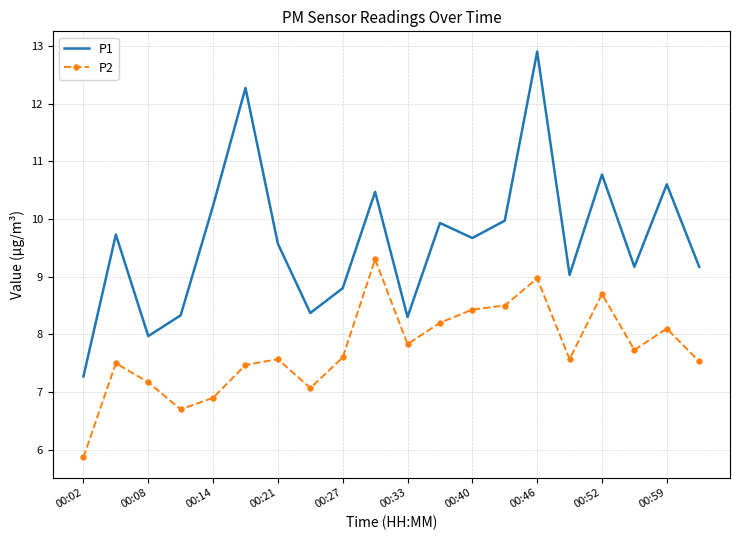

Rank the series by their average value, from highest to lowest.

P1, P2